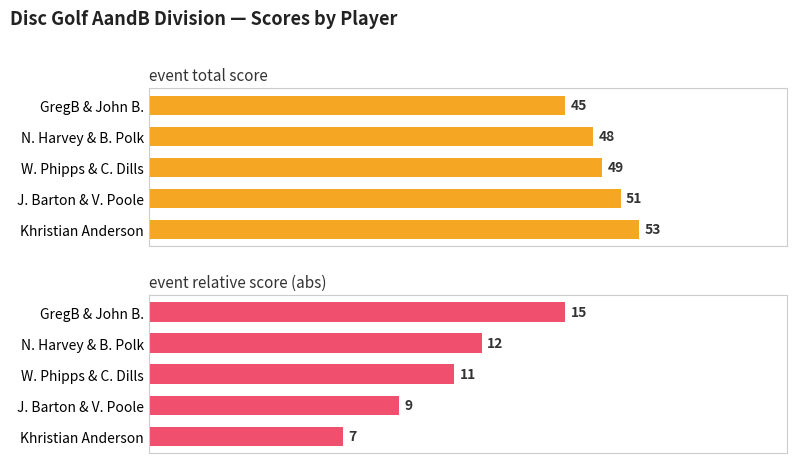

What is the difference between the maximum and minimum values in the abs(event_relative_score) series?

8